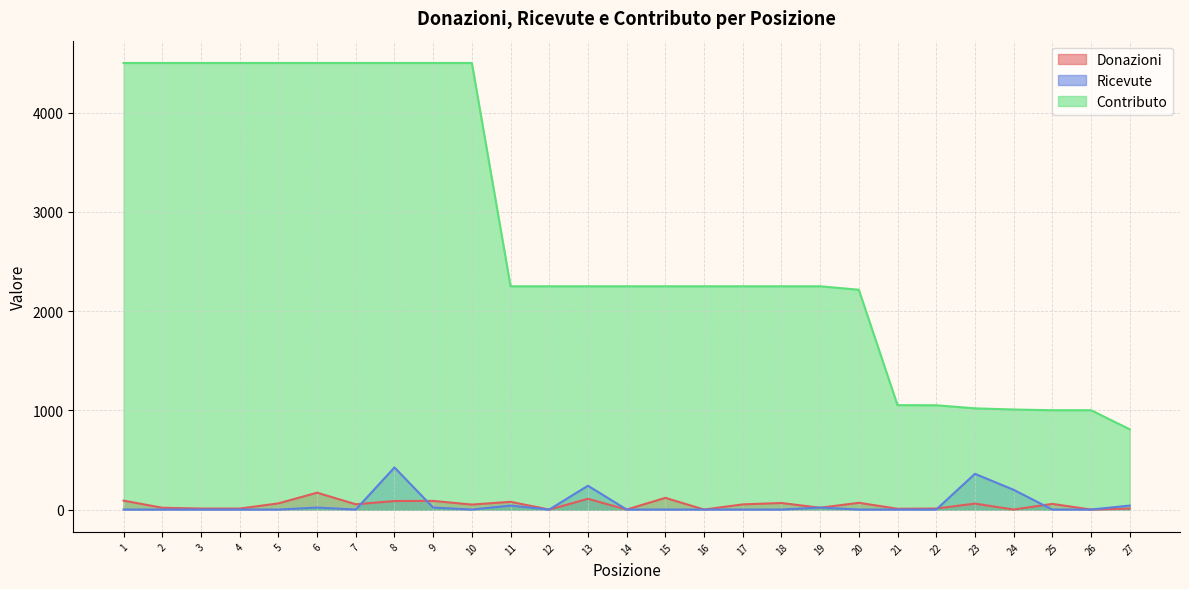

Rank the series by their maximum value, from lowest to highest.

Donazioni, Ricevute, Contributo